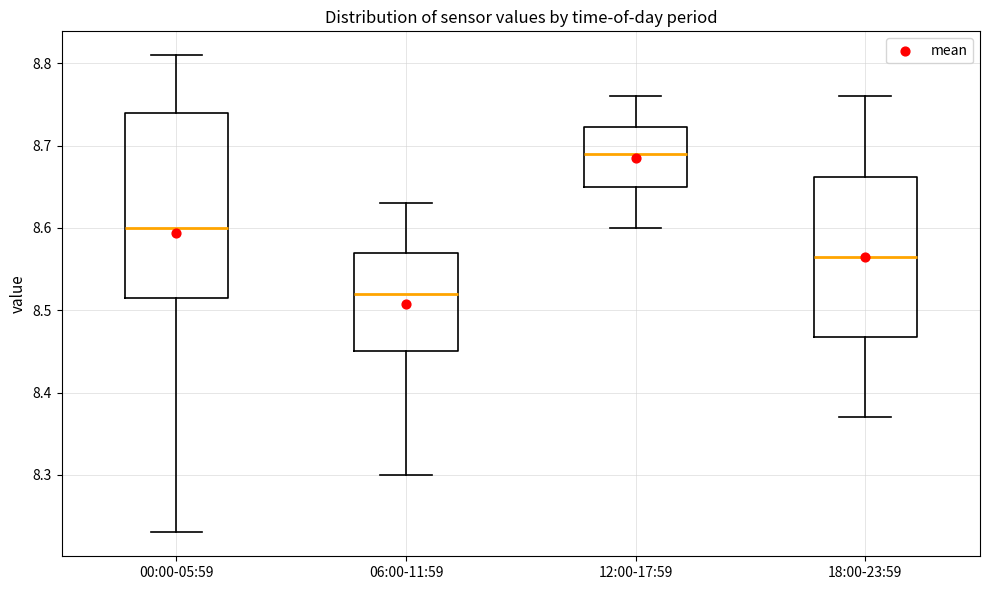

Reading left to right, transcribe this box plot: for each box, give where its median line is, the range the box spans, and where its two whiskers end, as read against the y-axis. The values are not printed on the chart, so give them approximately, as read against the axis.

00:00-05:59: median 8.60, box 8.52 to 8.74, whiskers 8.23 to 8.81
06:00-11:59: median 8.52, box 8.45 to 8.57, whiskers 8.30 to 8.63
12:00-17:59: median 8.69, box 8.65 to 8.72, whiskers 8.60 to 8.76
18:00-23:59: median 8.57, box 8.47 to 8.66, whiskers 8.37 to 8.76